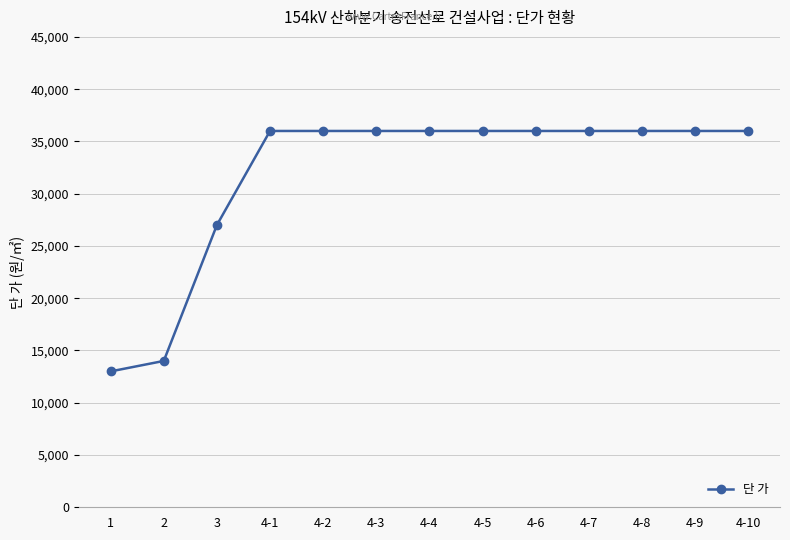

True or false: the data shows 36000 at 4-2.

True